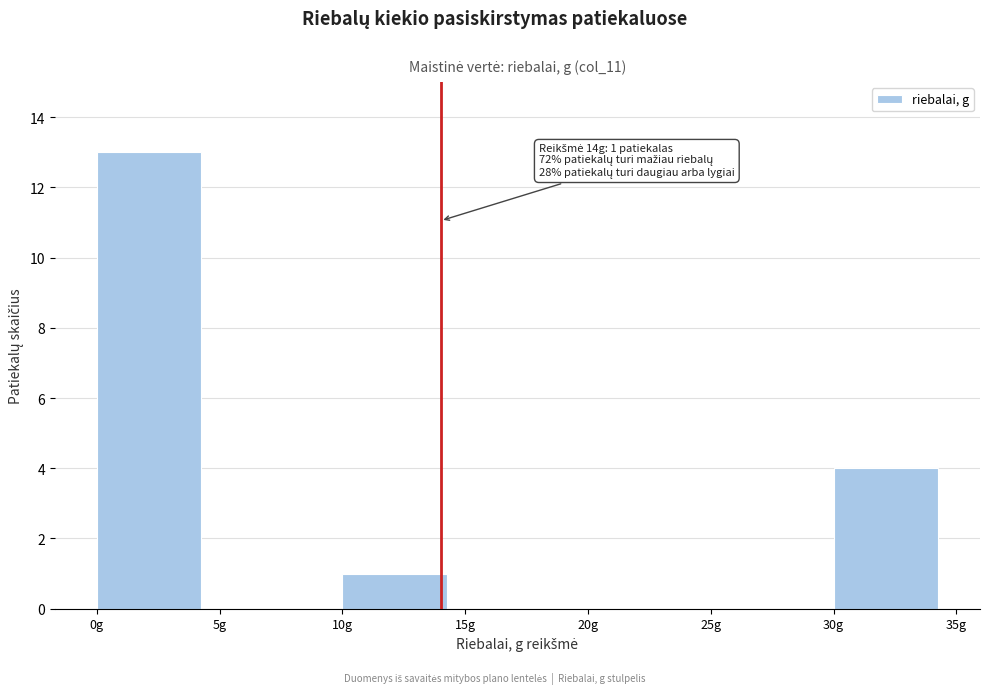

Over which range of the x-axis is the bar tallest?

0 to 5